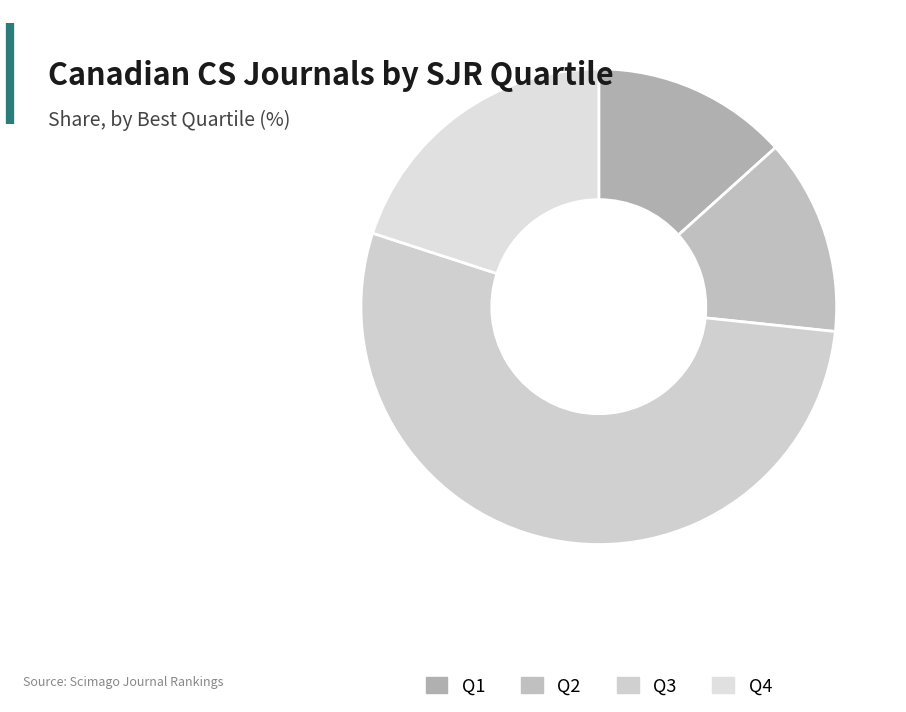

Approximately how many times larger is the value at Q4 compared to Q3?

0.4